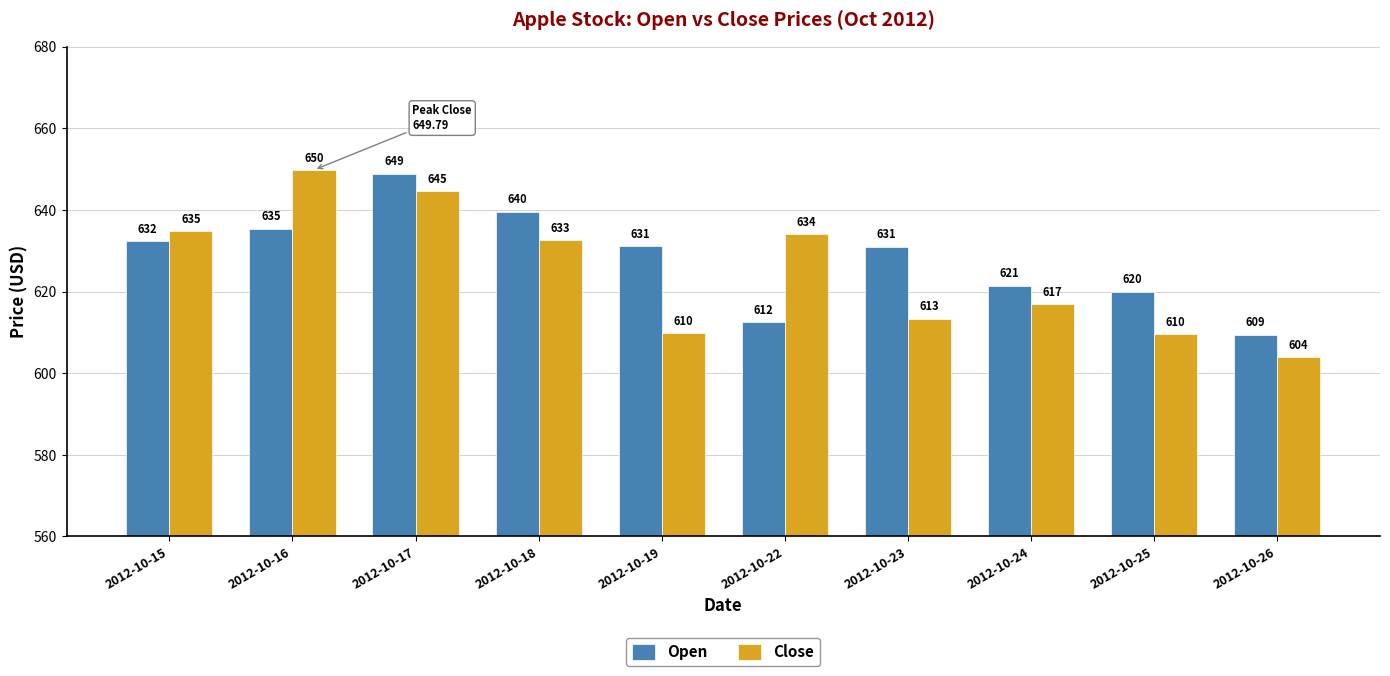

What is the total value across all series at 2012-10-19?

1240.9